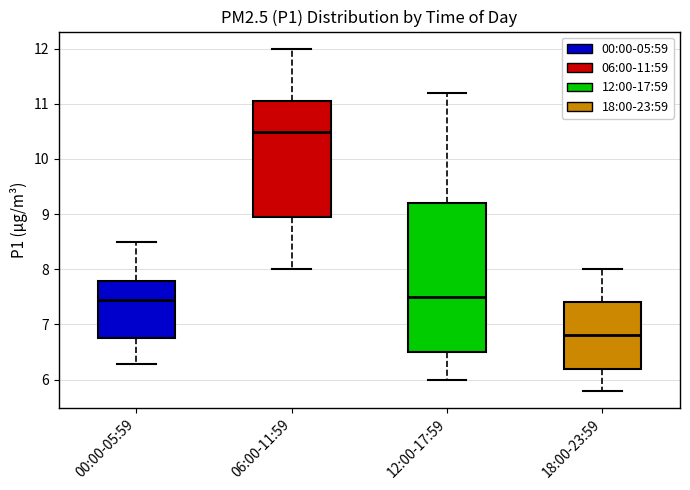

Which box's median line is the highest?

06:00-11:59